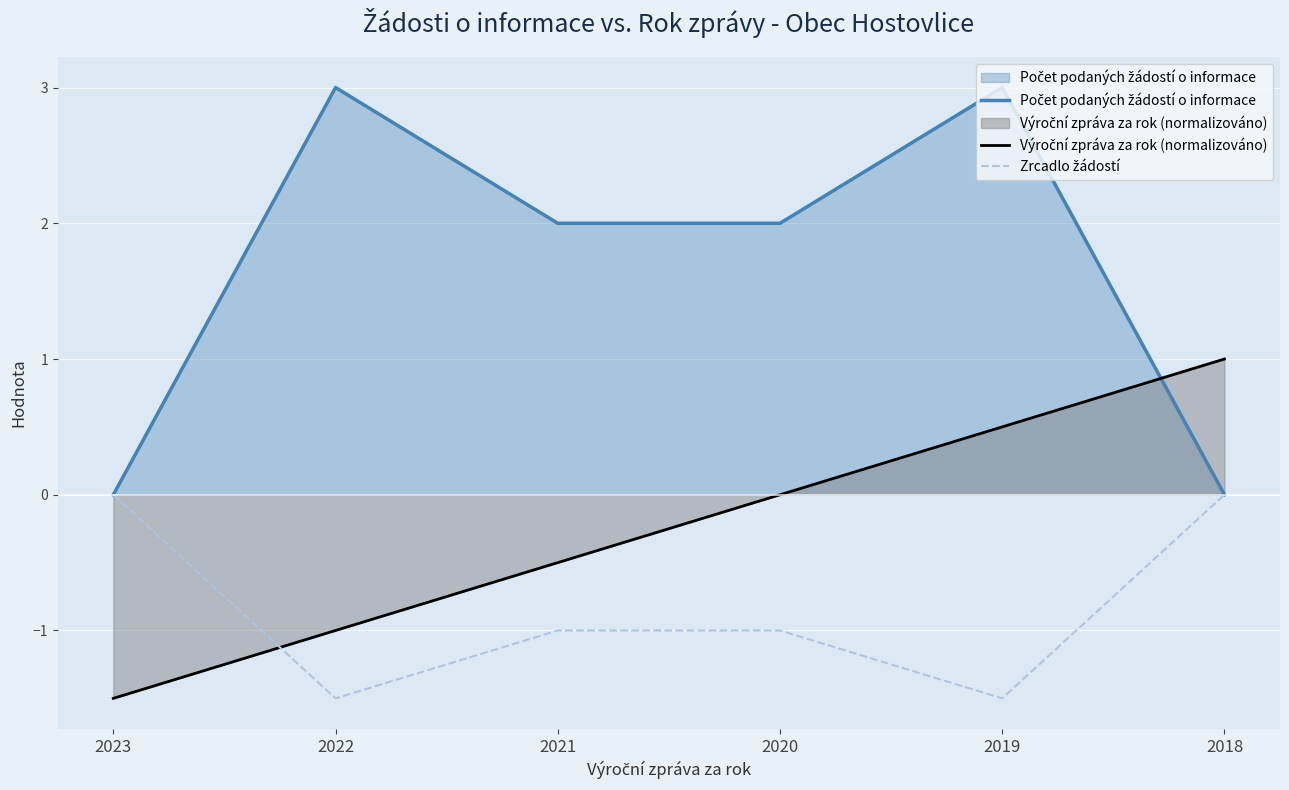

How many data points in Zrcadlo žádostí are above -1?

2